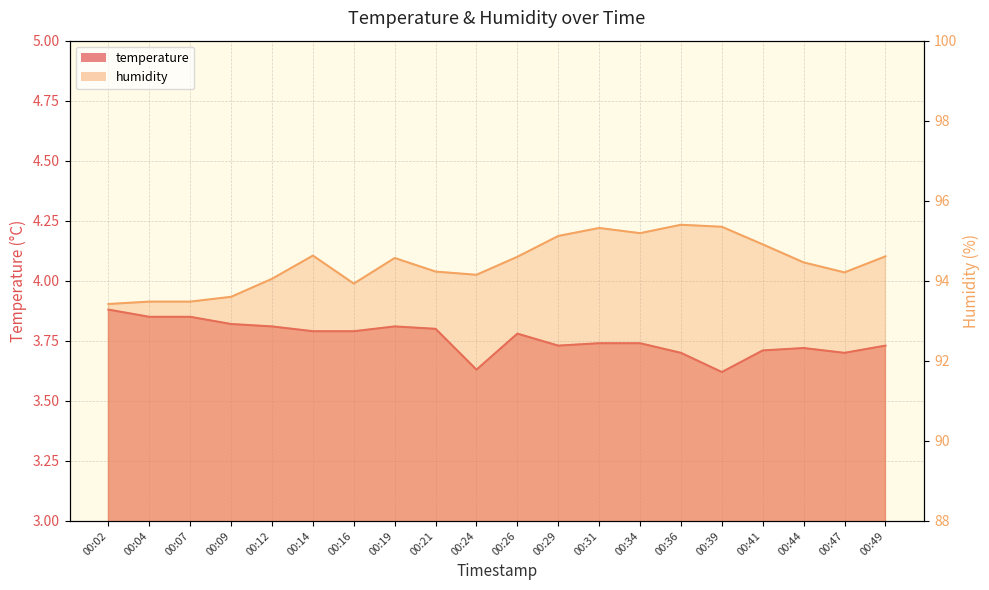

Reading right to left, what are all the values shown in this chart?

temperature: 3.7	3.7	3.7	3.7	3.6	3.7	3.7	3.7	3.7	3.8	3.6	3.8	3.8	3.8	3.8	3.8	3.8	3.9	3.9	3.9
humidity: 94.6	94.2	94.5	94.9	95.3	95.4	95.2	95.3	95.1	94.6	94.2	94.2	94.6	93.9	94.6	94.0	93.6	93.5	93.5	93.4